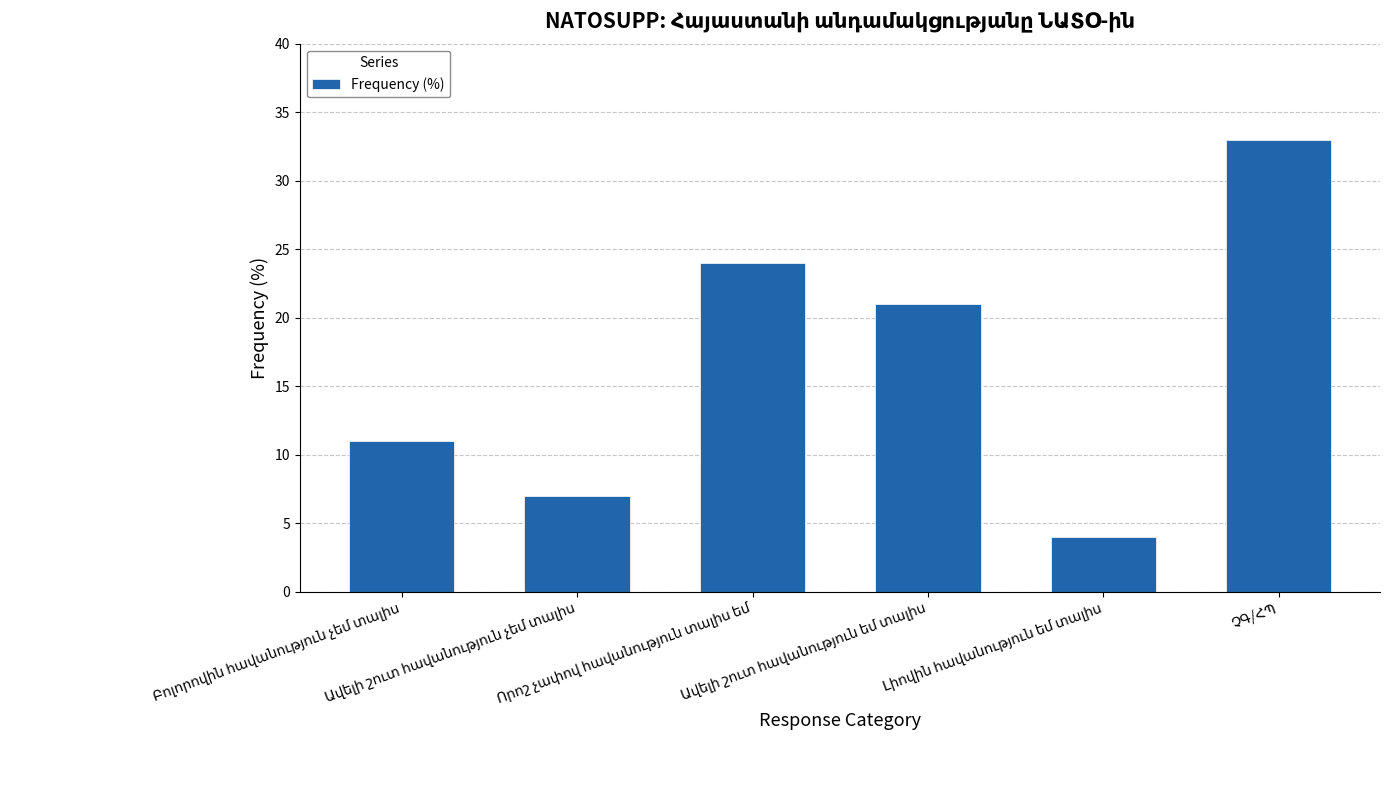

What is the value of the 2nd bar from the left?

7